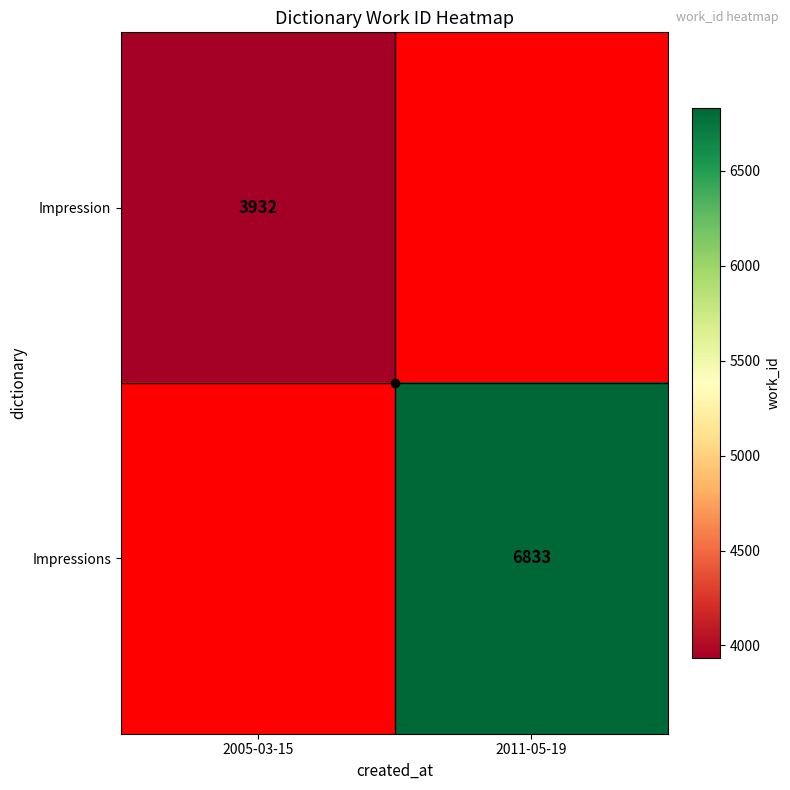

Is it true that Impressions equals 6833 at 2011-05-19?

True